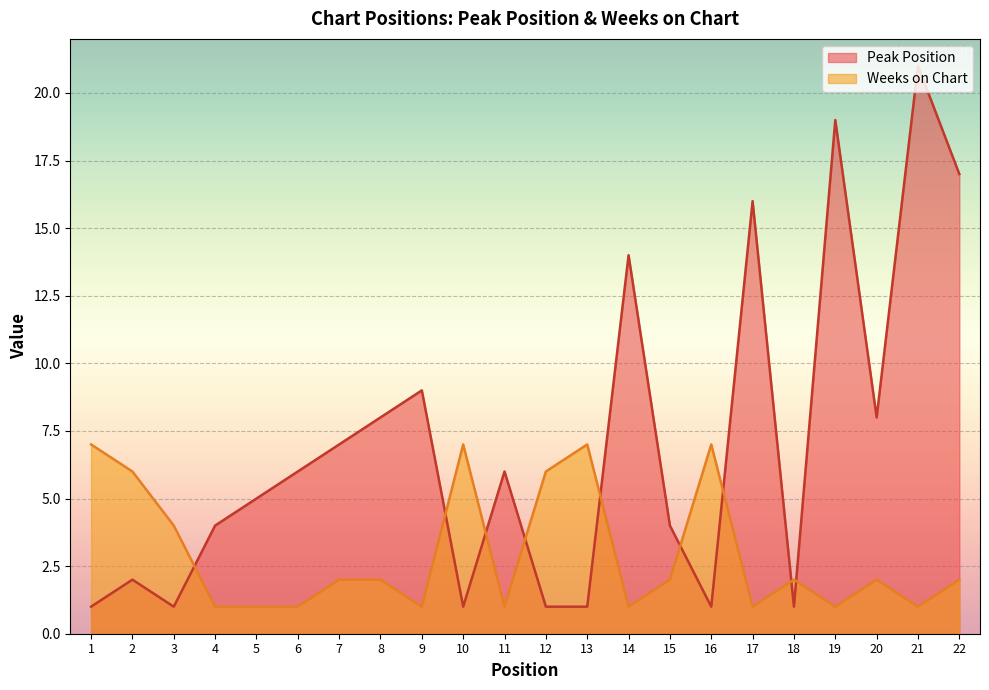

Where is the first local minimum for Weeks on Chart?

9